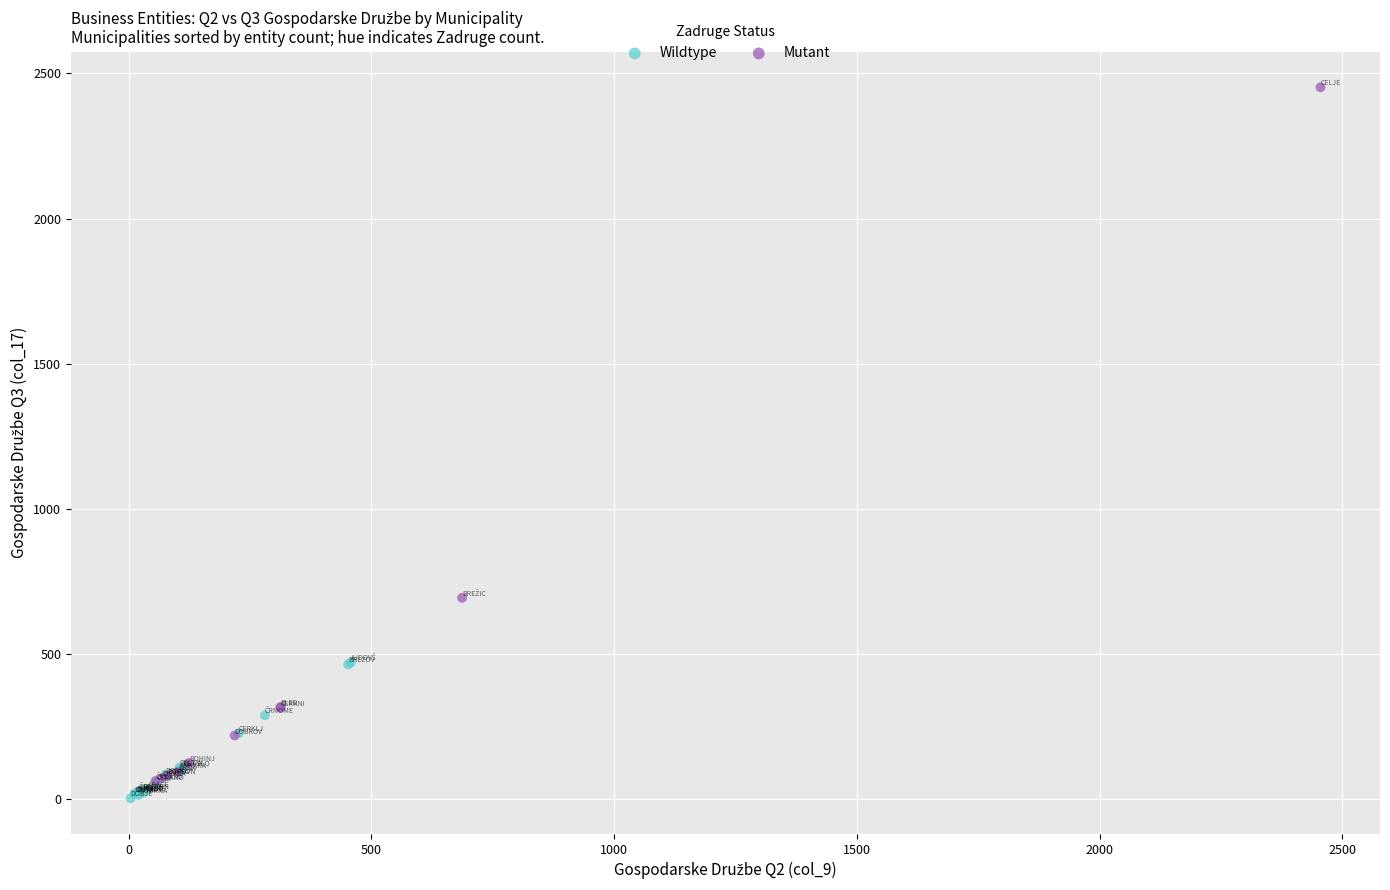

Which series has the widest spread of Y values?

Mutant